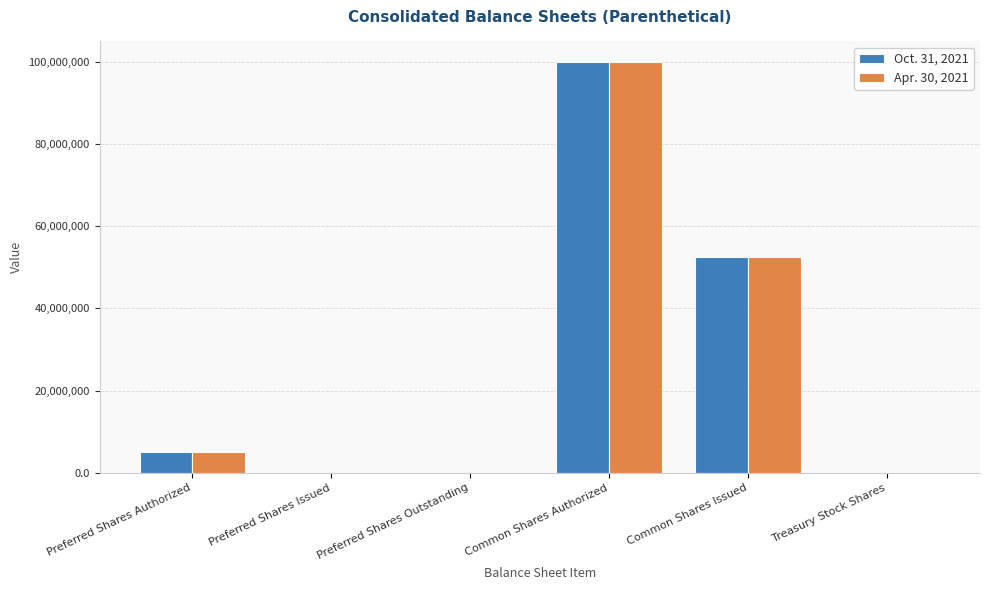

What is the sum of the Oct. 31, 2021 values at Common Shares Authorized and Common Shares Issued?

152499051